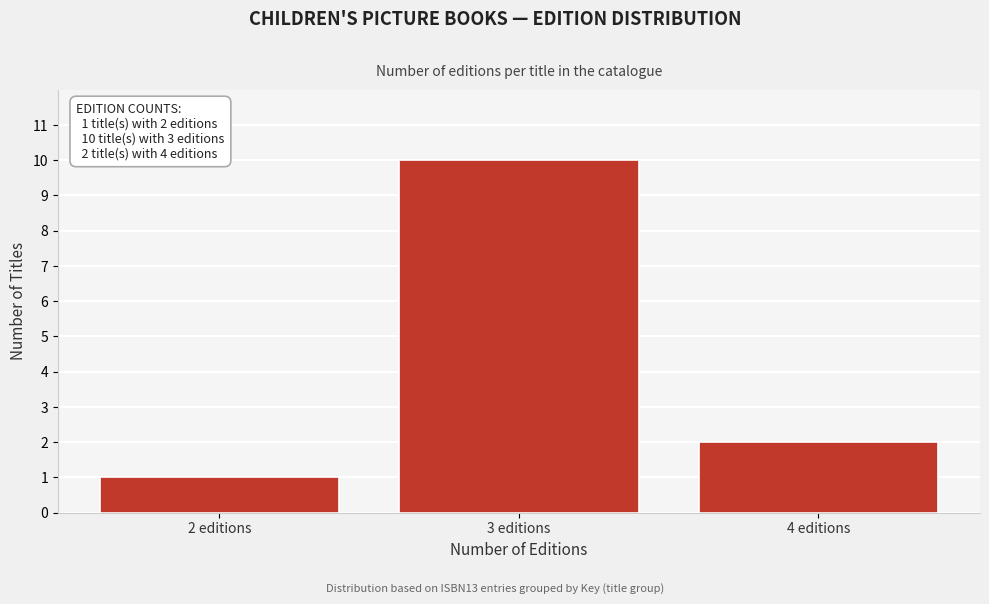

Reading left to right, what are all the values shown in this chart?

1	10	2